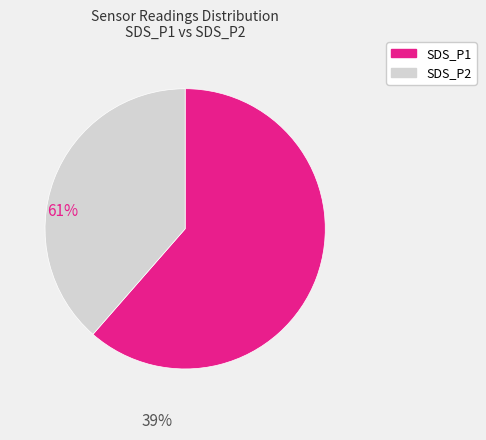

Does SDS_P1 account for over 50% of the chart?

Yes